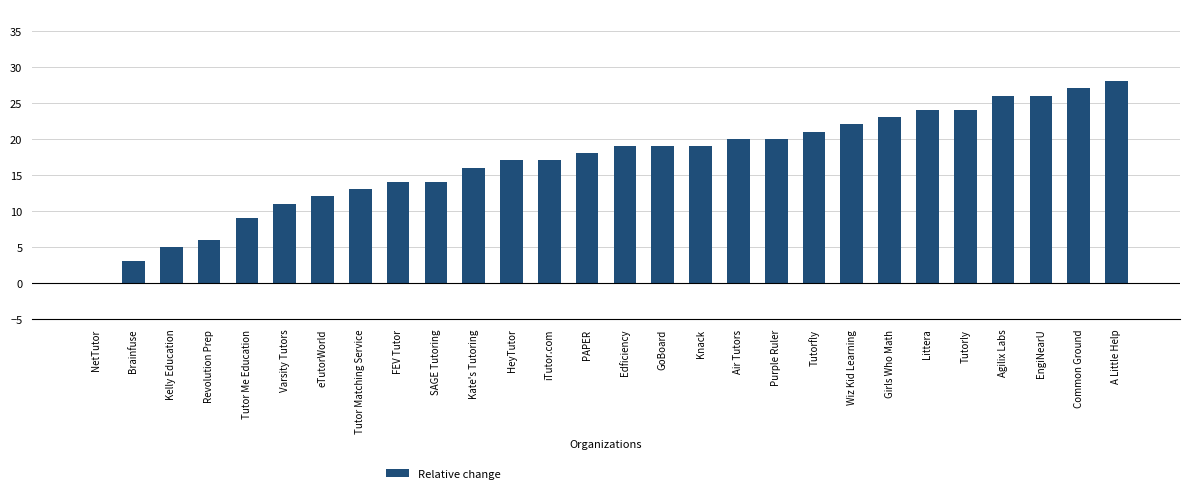

Between Girls Who Math and GoBoard, which is larger?

Girls Who Math